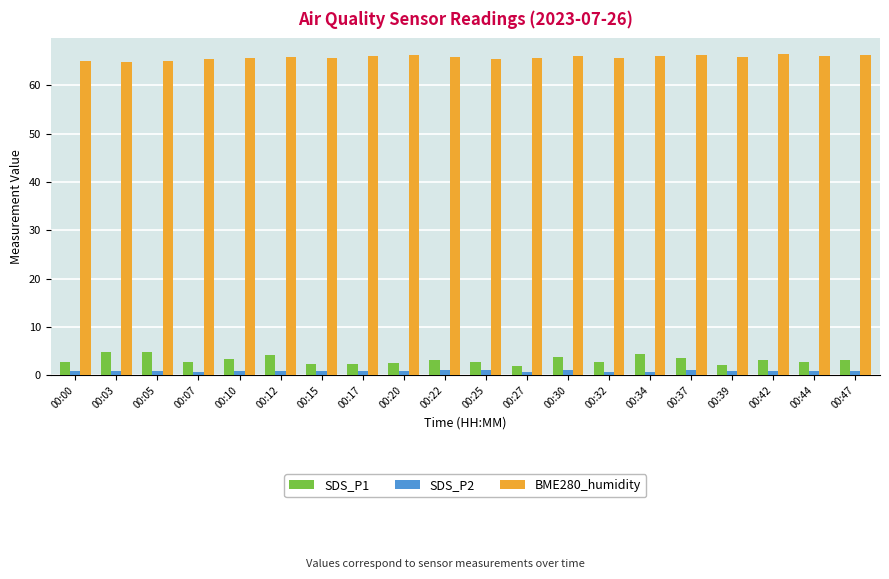

Which series changed the most between 00:12 and 00:15?

SDS_P1